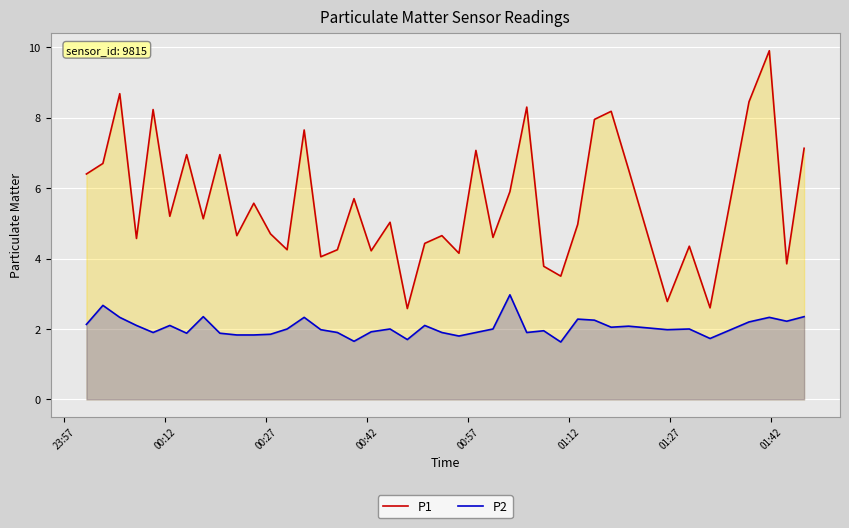

What are all the series names shown in the legend?

P1, P2